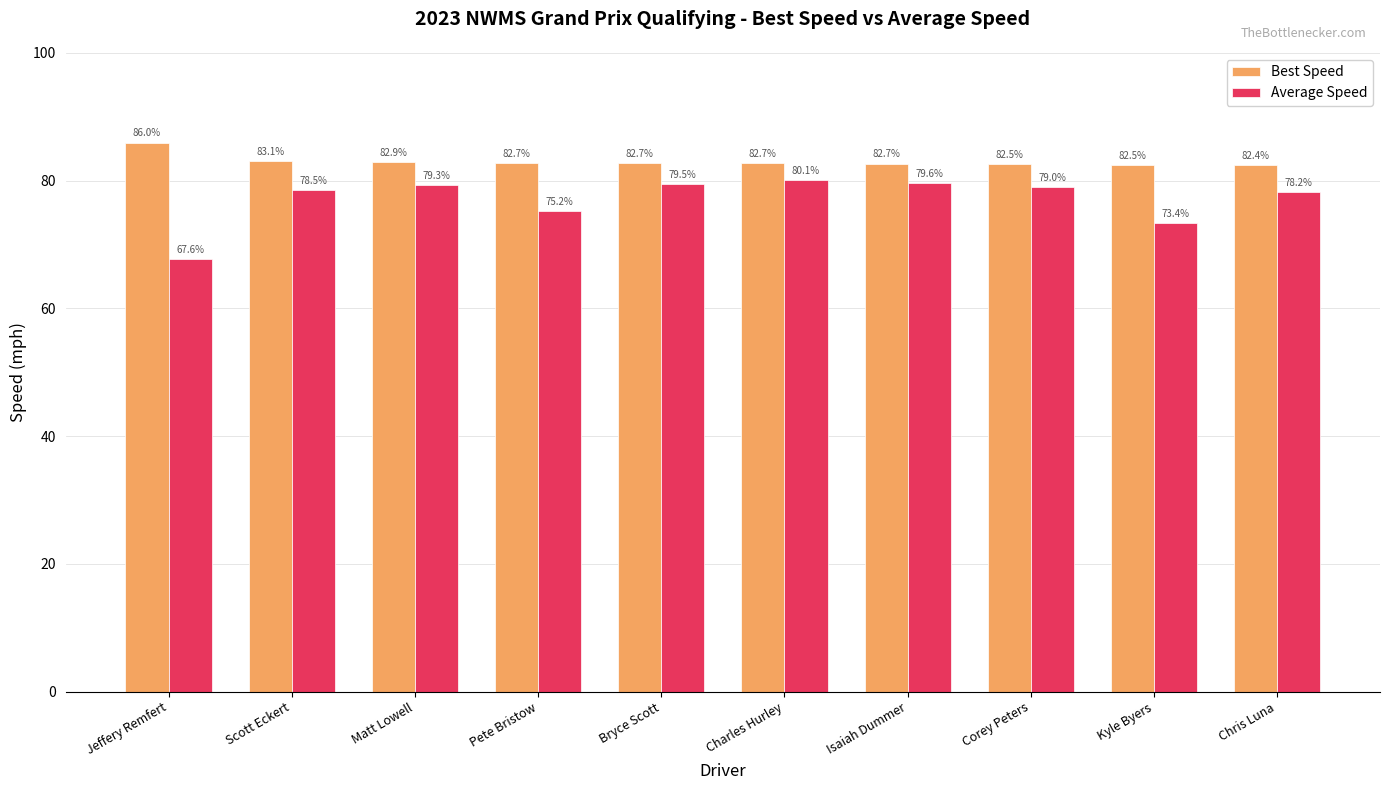

How many bars are there in total?

20